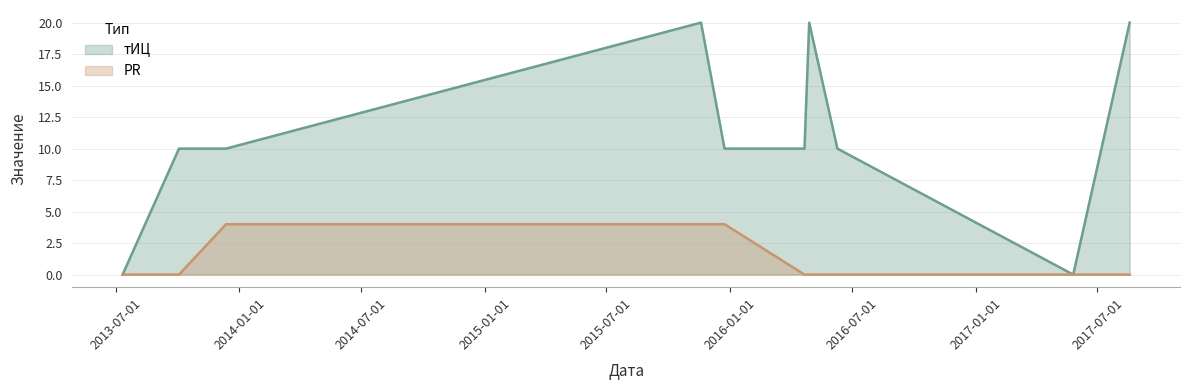

Which series has the largest total across all categories?

тИЦ